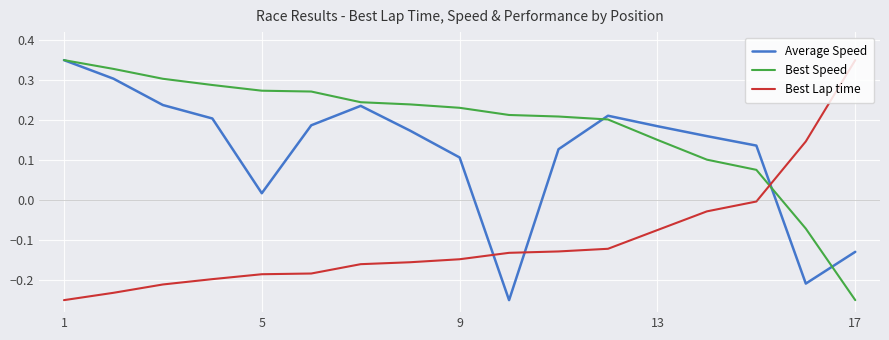

Rank the series by their average value, from lowest to highest.

Best Lap time, Average Speed, Best Speed